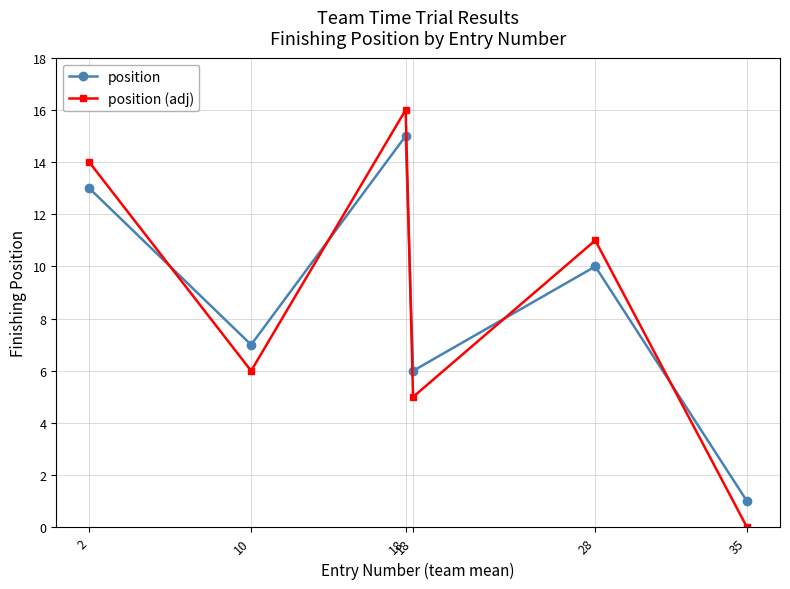

What are all the series names shown in the legend?

position, position (adj)